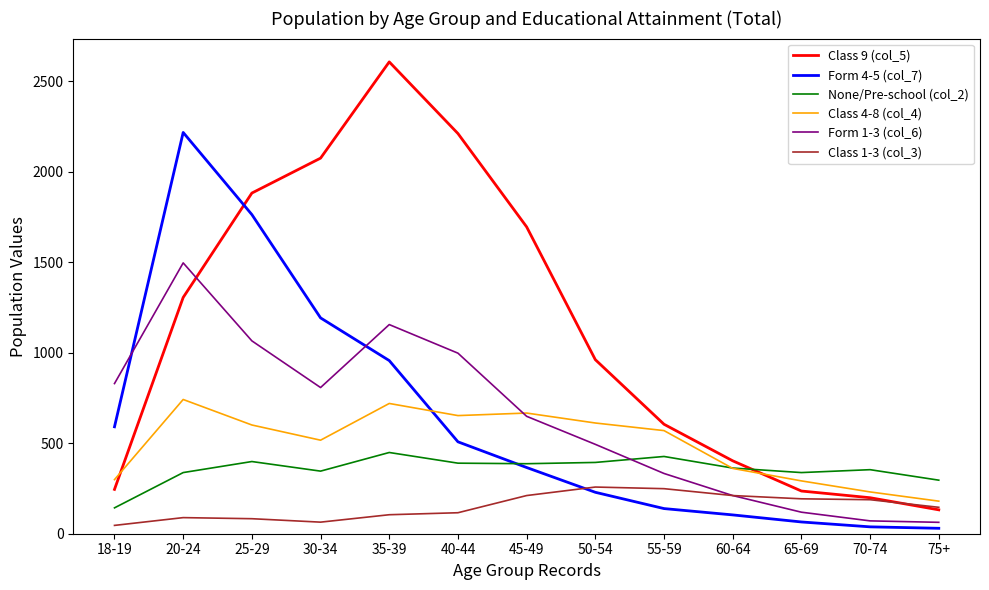

True or false: None/Pre-school (col_2) and Class 9 (col_5) intersect in this chart.

True